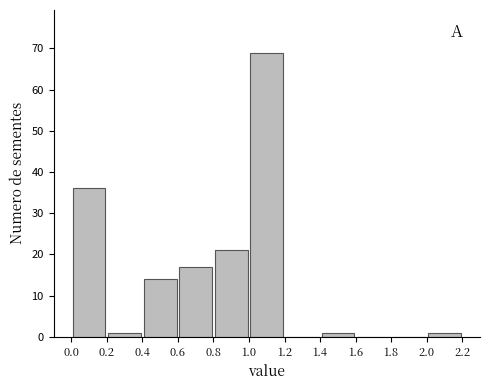

Reading left to right, transcribe this chart: for each bar, give the range it covers on the x-axis and its height. The values are not printed on the chart, so give them approximately, as read against the axis.

0.0 to 0.2: 36
0.2 to 0.4: 1
0.4 to 0.6: 14
0.6 to 0.8: 17
0.8 to 1.0: 21
1.0 to 1.2: 69
1.2 to 1.4: 0
1.4 to 1.6: 1
1.6 to 1.8: 0
1.8 to 2.0: 0
2.0 to 2.2: 1